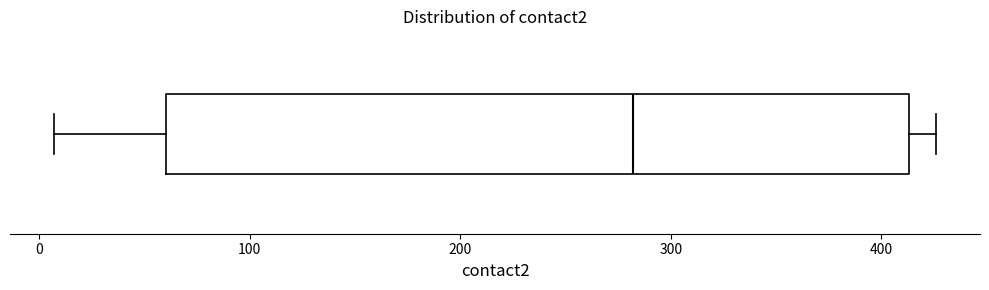

Where does the median line of the box sit on the x-axis? The values are not printed on the chart, so give them approximately, as read against the axis.

280